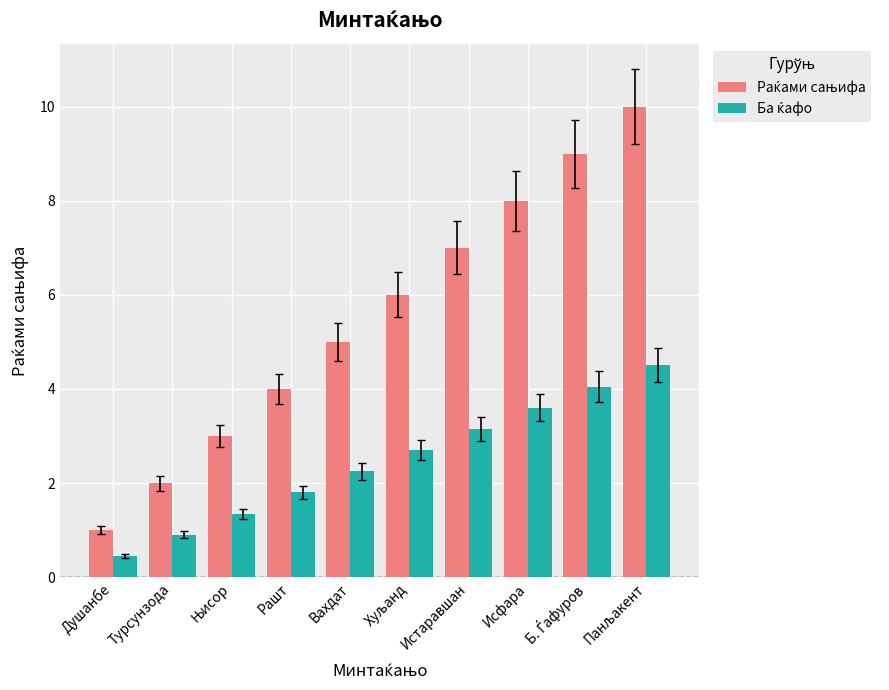

What is the spread (max minus min) of values at Исфара?

4.4